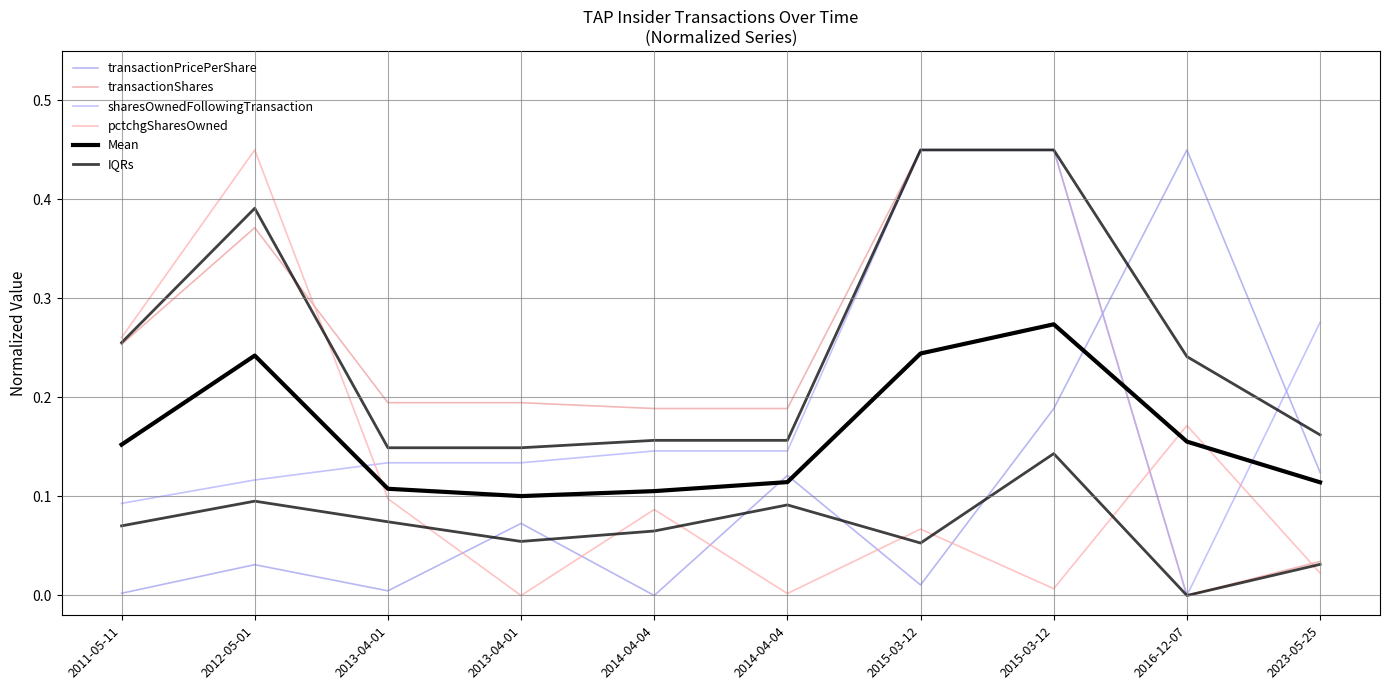

The transactionShares series shows 0.2 at 2014-04-04. True or false?

True